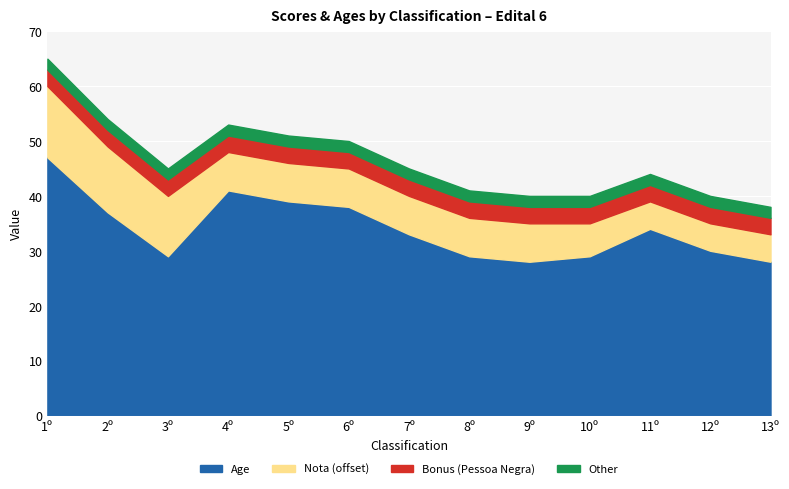

At which label does Age reach its peak?

1º